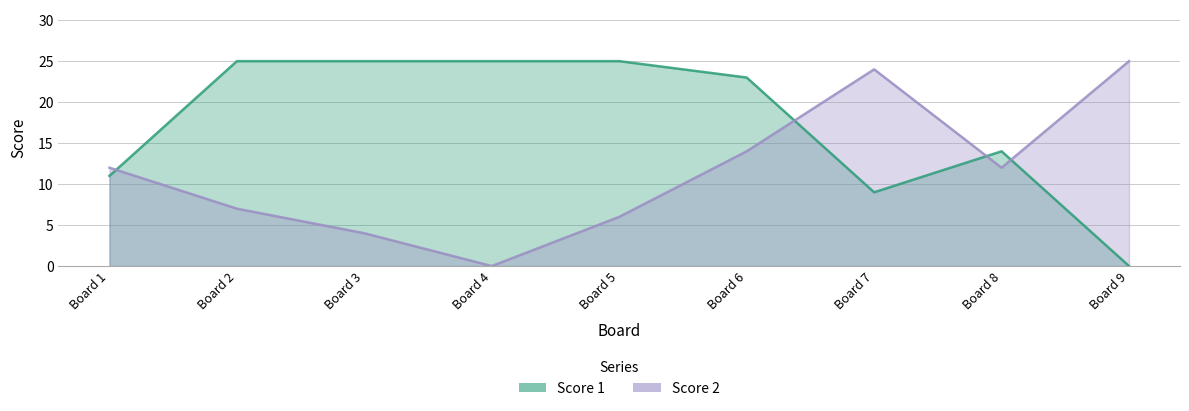

The Score 2 series shows 4 at Board 3. True or false?

True